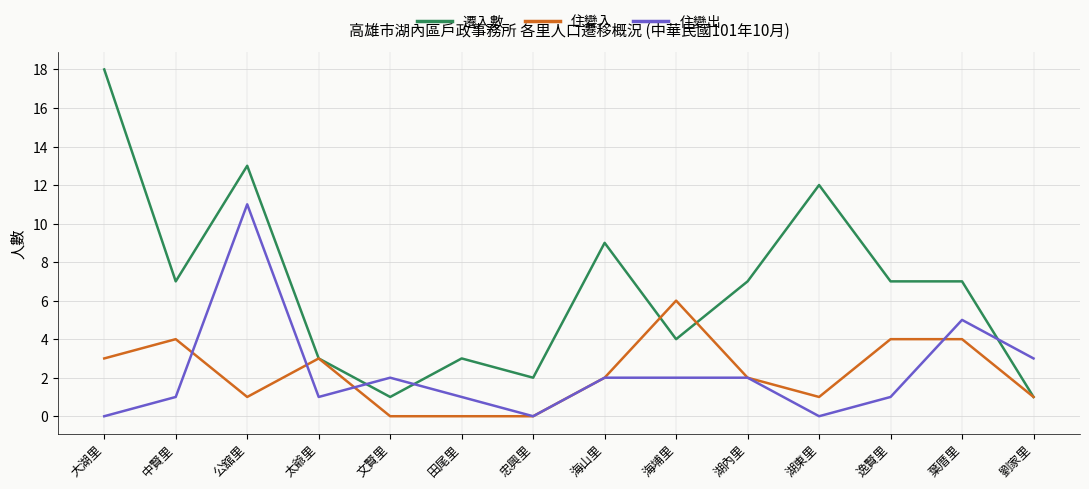

Does the chart have visible grid lines?

Yes